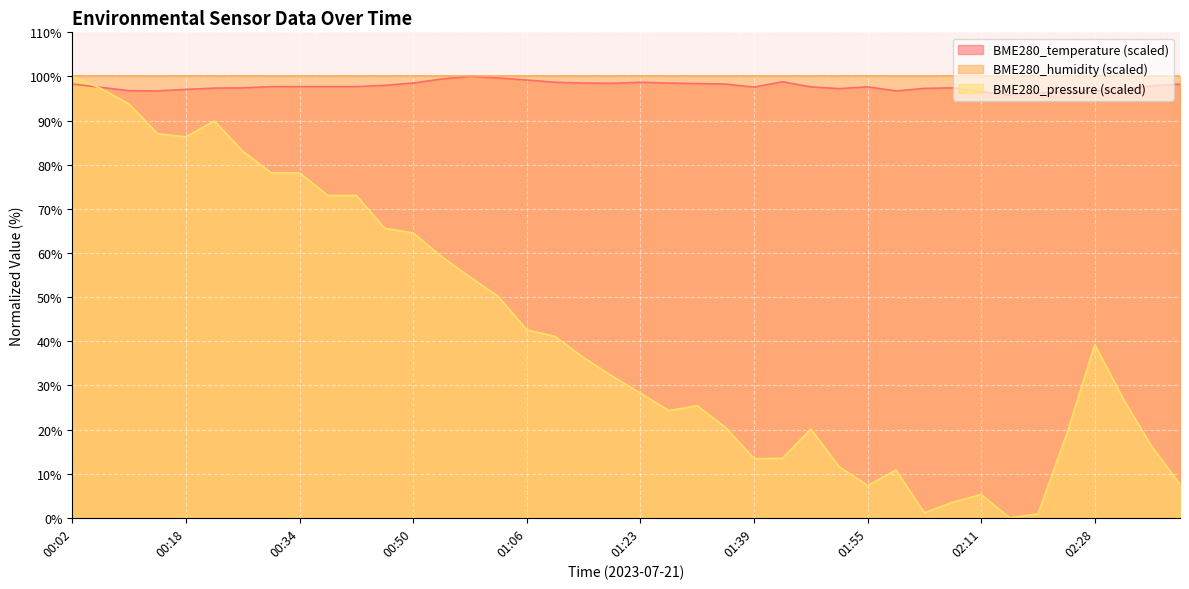

Is it true that BME280_temperature (scaled) equals 51.5 at 01:55?

False